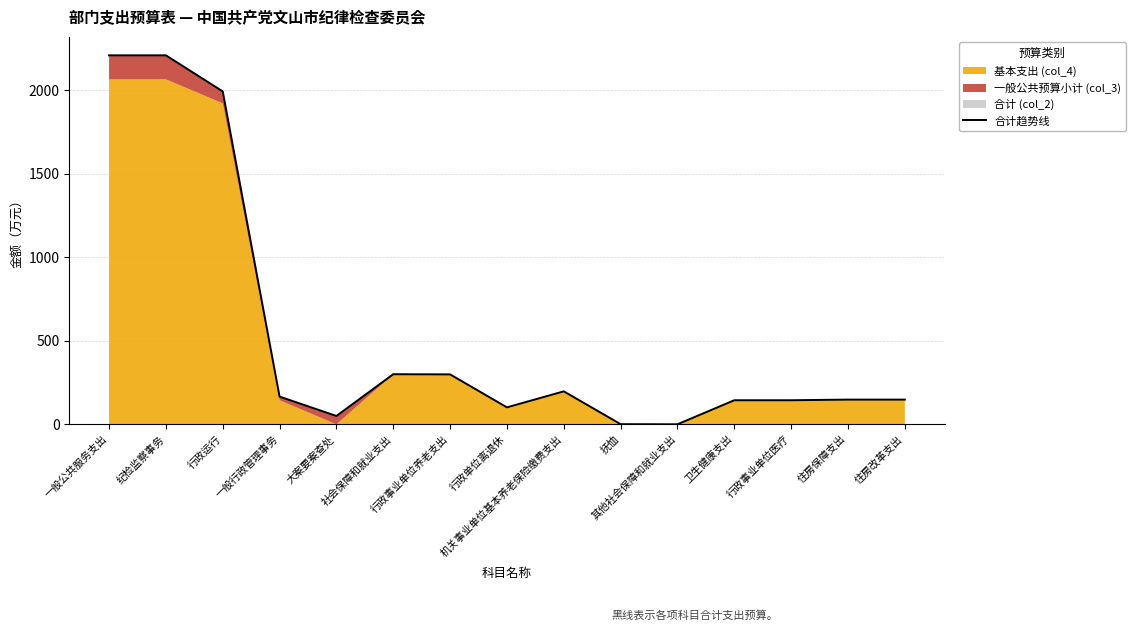

At which category does the chart reach its peak across all series?

一般公共服务支出